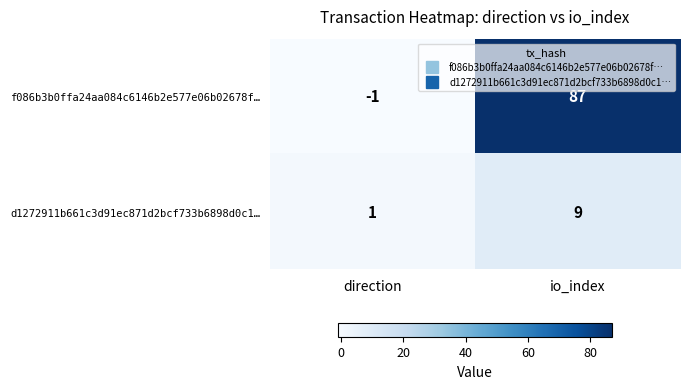

Reading right to left, transcribe all the data shown in this chart.

f086b3b0ffa24aa084c6146b2e577e06b02678f…: 87	-1
d1272911b661c3d91ec871d2bcf733b6898d0c1…: 9	1